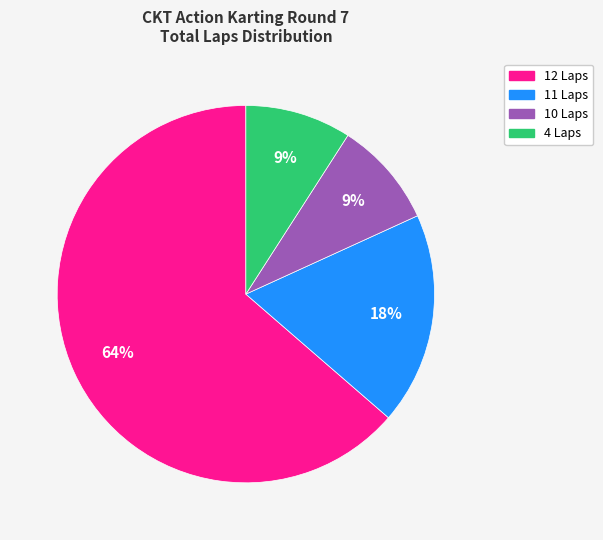

To the nearest percent, what is the difference between the largest and smallest slice percentages?

55%